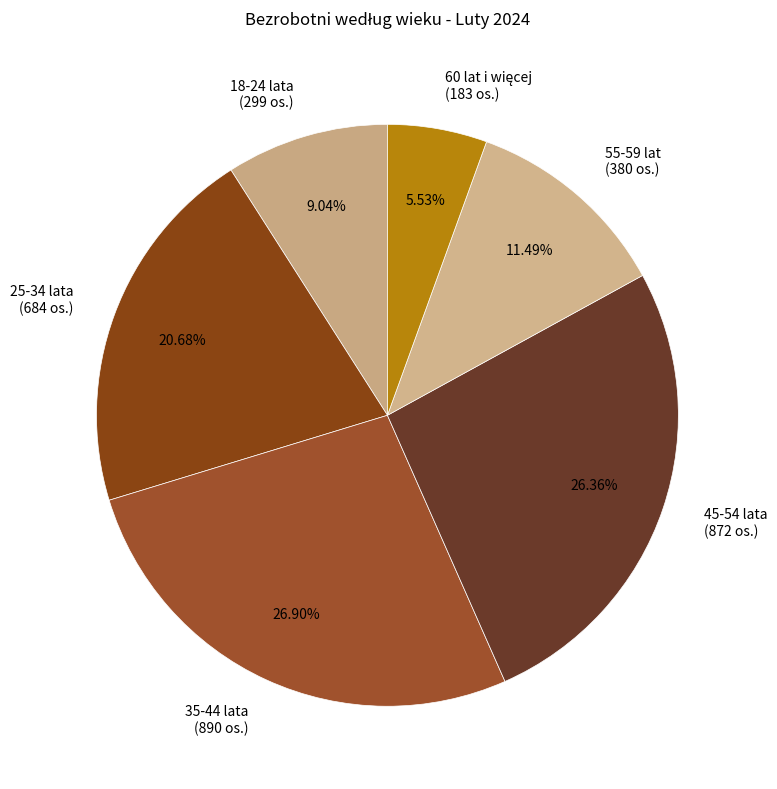

Does 45-54 lata represent more than half of the total?

No